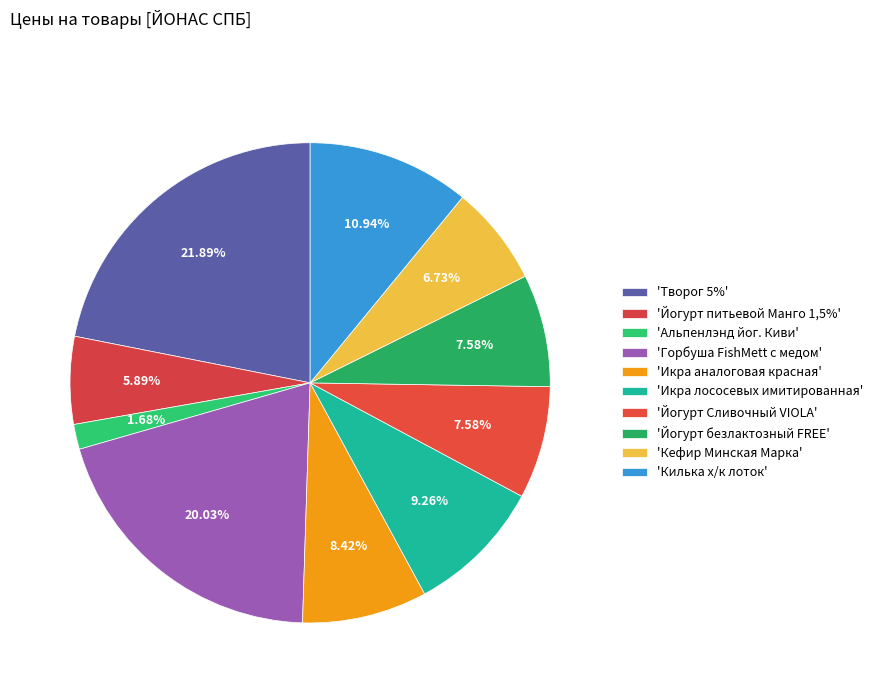

Which category has the smallest portion of the pie?

Альпенлэнд йог. Киви